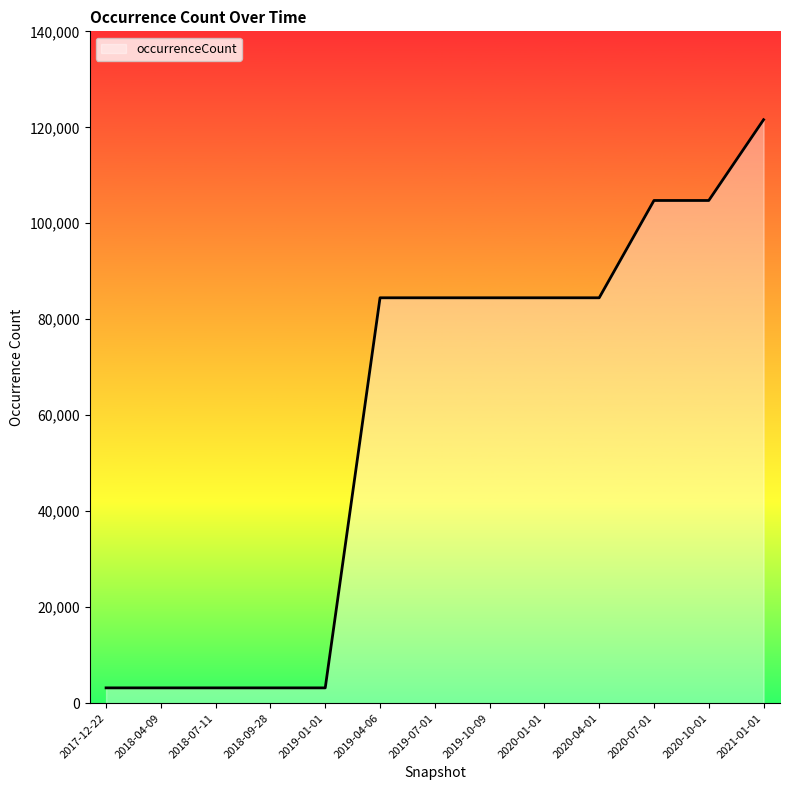

Which has a higher value, 2019-10-09 or 2019-01-01?

2019-10-09